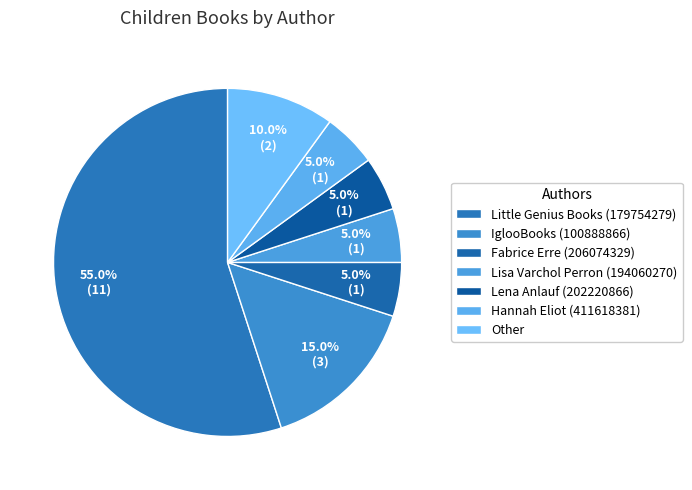

Which category has the smallest portion of the pie?

Fabrice Erre (206074329)